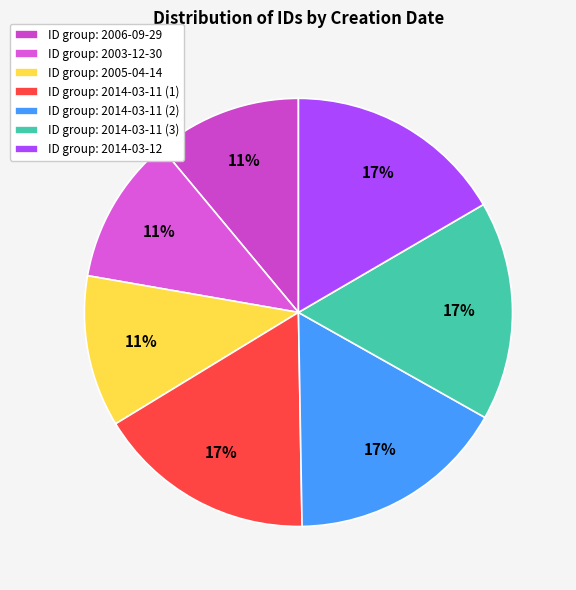

Which slice is the smallest?

2006-09-29